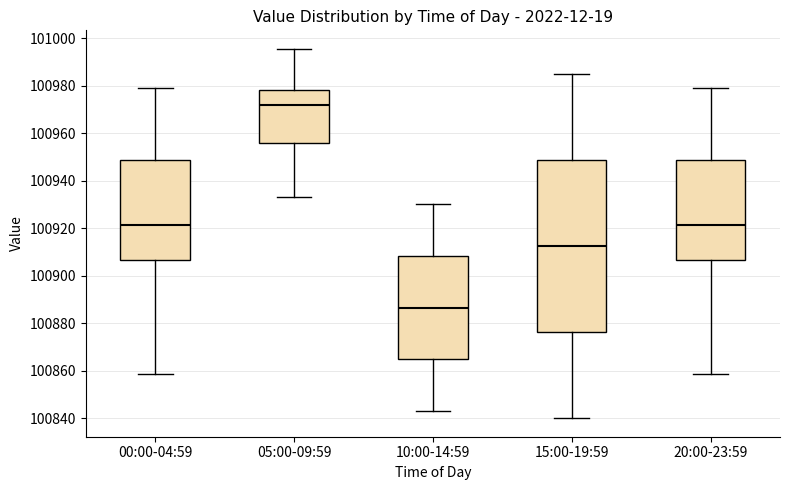

Which box's median line is the lowest?

10:00-14:59